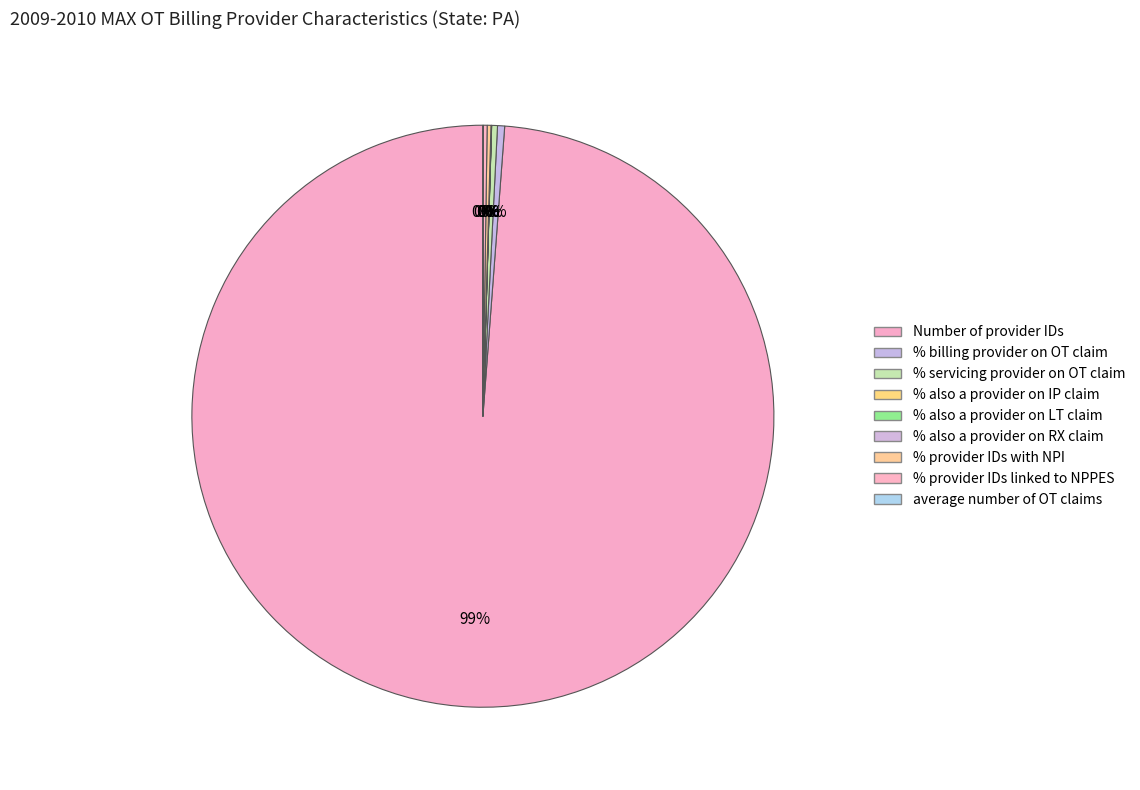

What is the change in value from % servicing provider on OT claim to % also a provider on LT claim?

-80.7